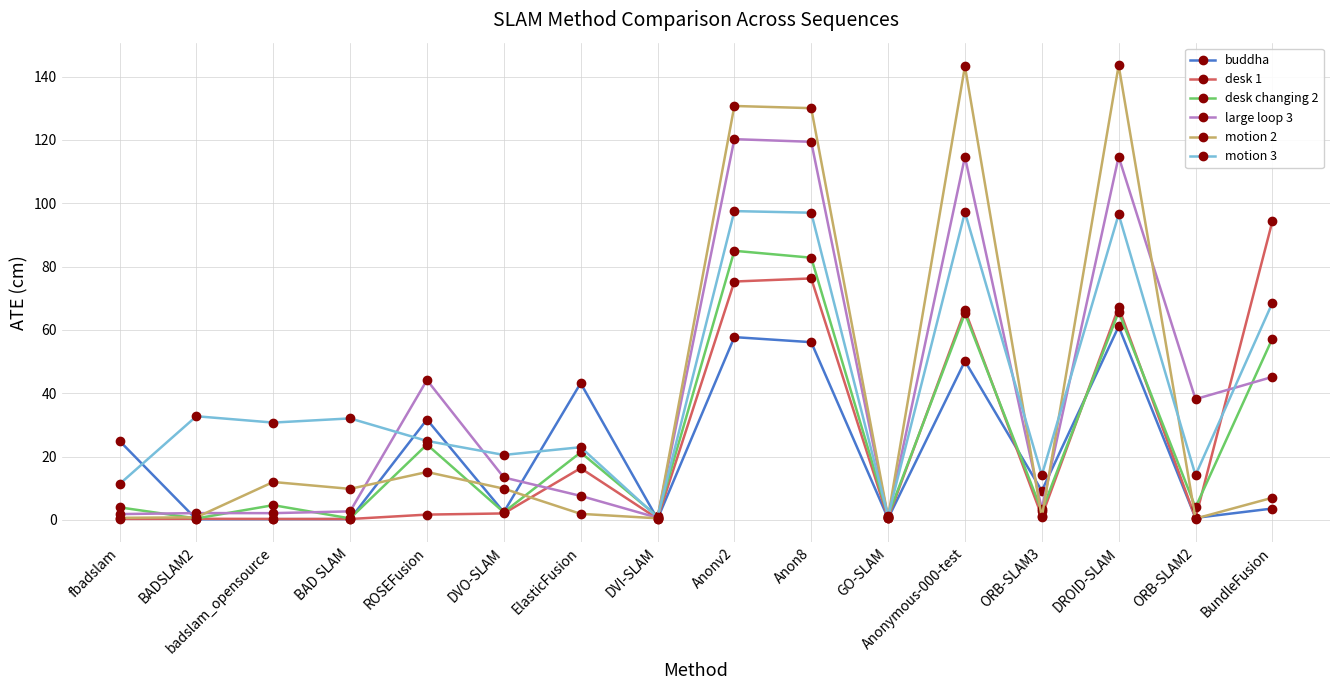

In buddha, how many points are lower than both neighbors (excluding endpoints)?

6